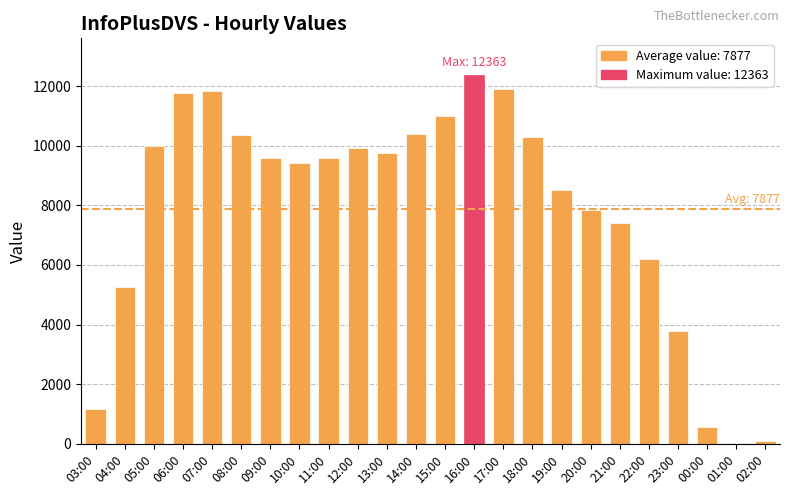

Which label corresponds to the largest value in the chart?

16:00